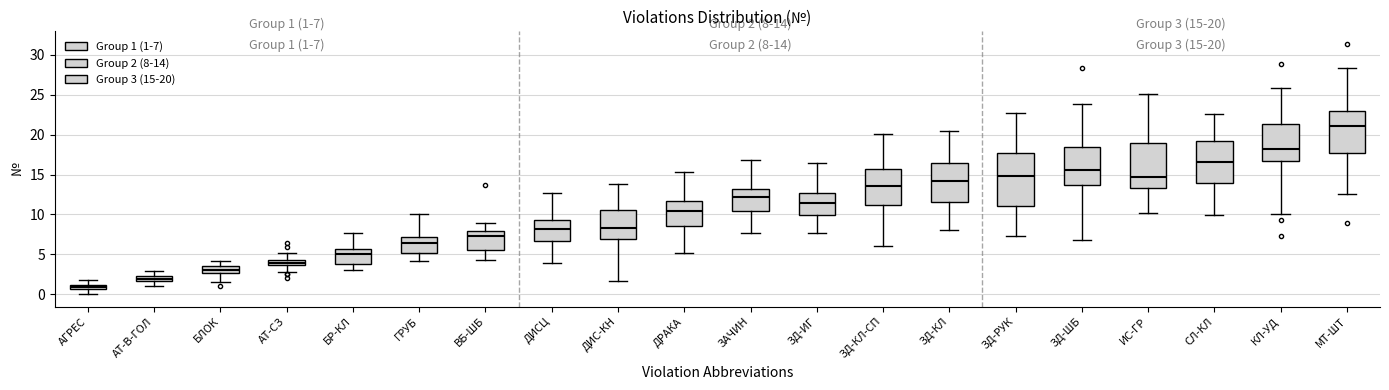

Which box's median line is the highest?

МТ-ШТ